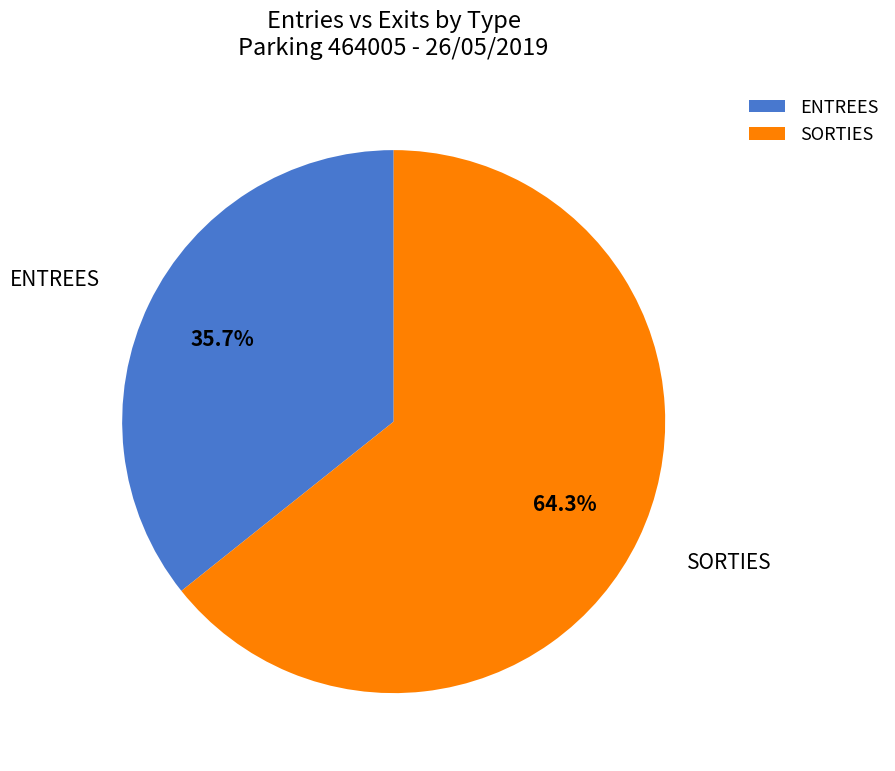

How many segments does this pie chart have?

2